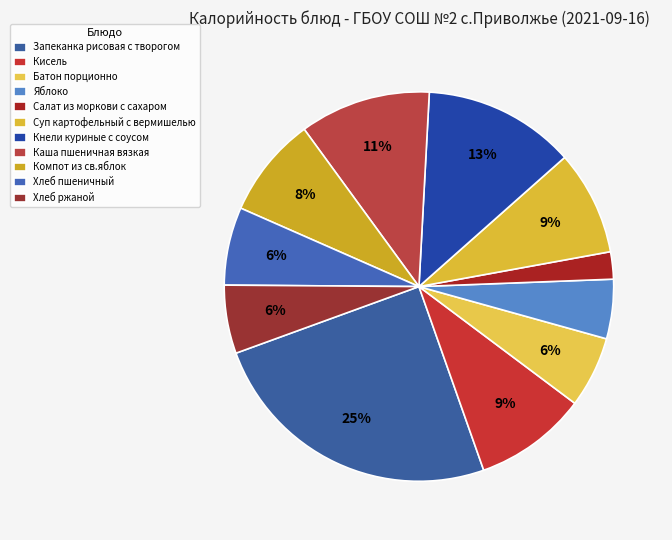

What is the ratio of the value at Яблоко to the value at Суп картофельный с вермишелью?

0.6